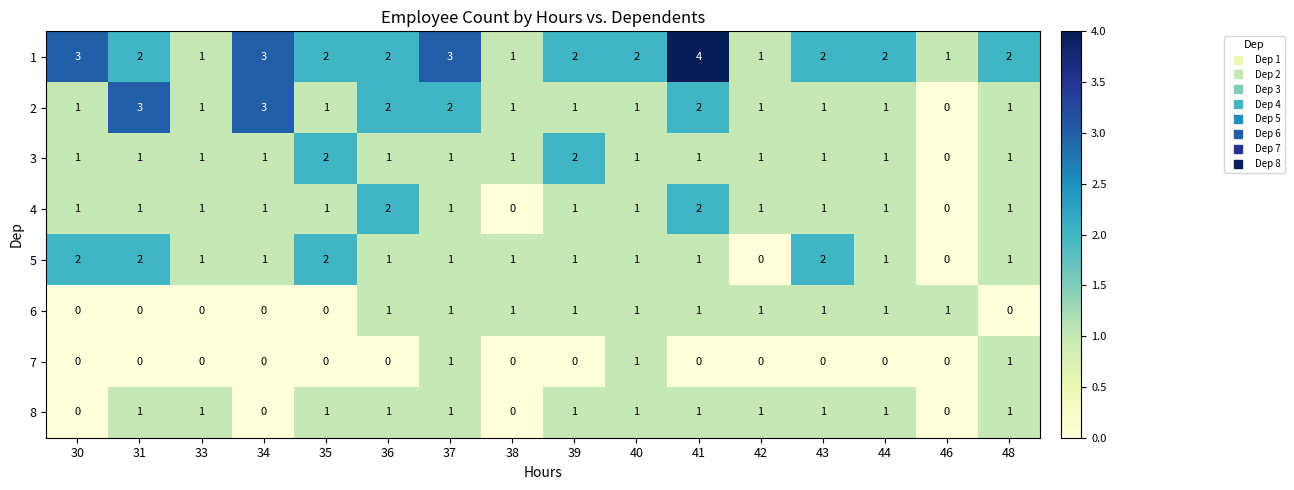

Is it true that 5 equals -1 at 46?

False